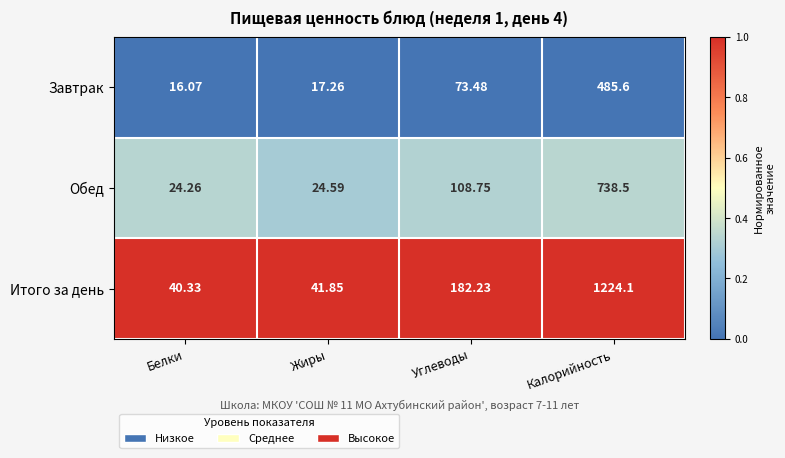

At which label does Обед first exceed 108?

Углеводы